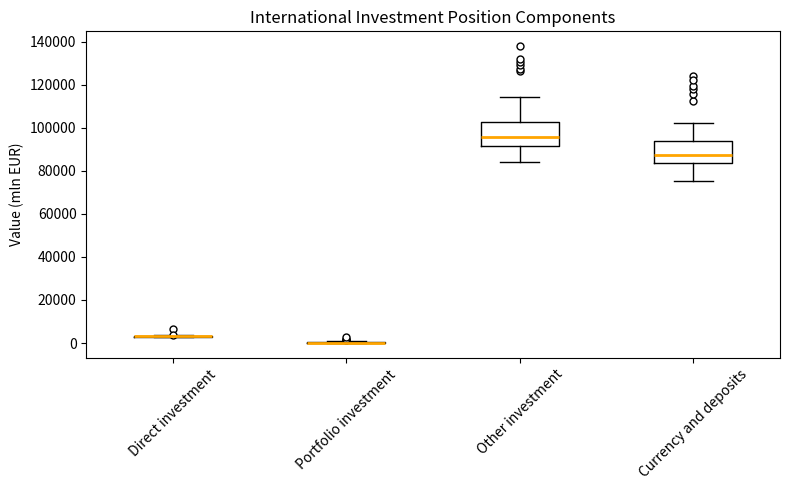

Reading left to right, read every box against the y-axis: the position of its median line, the range the box covers, and the ends of its whiskers. The values are not printed on the chart, so give them approximately, as read against the axis.

Direct investment: box collapsed to a line at 4000, whiskers 2000 to 4000
Portfolio investment: box collapsed to a line at 0, whiskers 0 to 0
Other investment: median 96000, box 92000 to 102000, whiskers 84000 to 114000
Currency and deposits: median 88000, box 84000 to 94000, whiskers 76000 to 102000